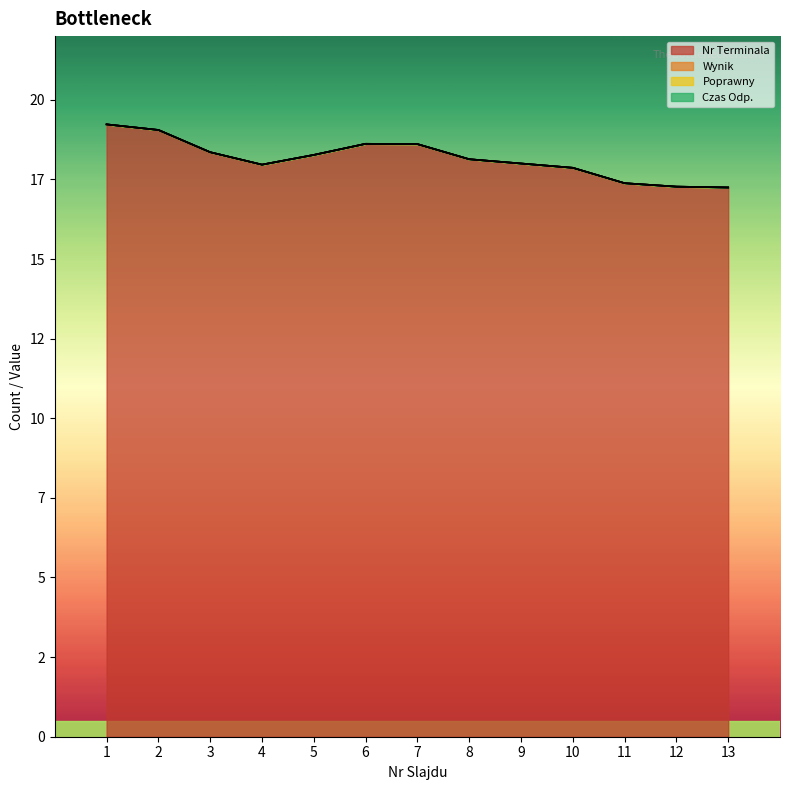

True or false: Poprawny has more than 0 interior local peaks.

False